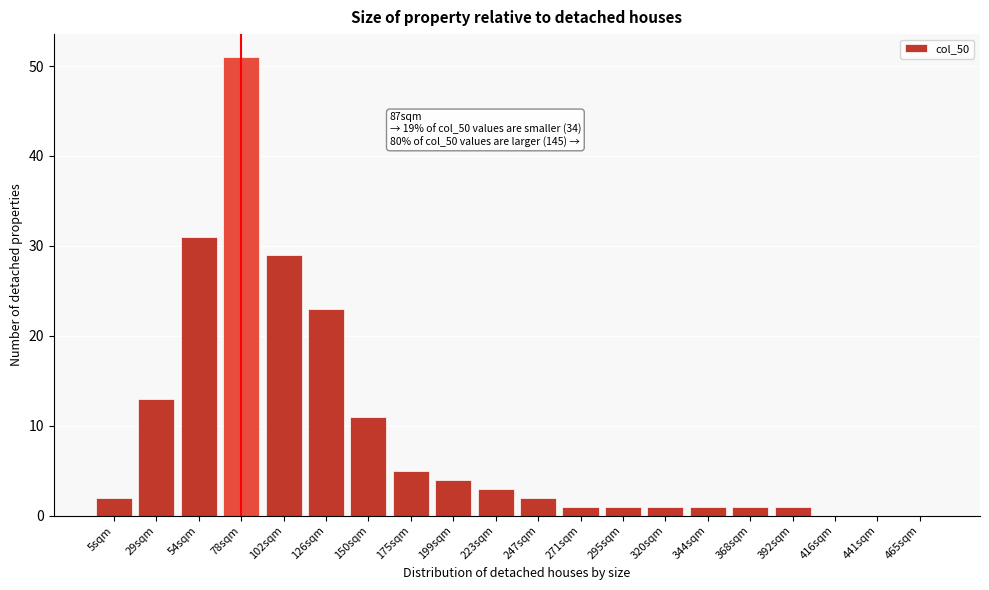

Reading right to left, what are all the values shown in this chart?

465sqm=0	441sqm=0	416sqm=0	392sqm=1	368sqm=1	344sqm=1	320sqm=1	295sqm=1	271sqm=1	247sqm=2	223sqm=3	199sqm=4	175sqm=5	150sqm=11	126sqm=23	102sqm=29	78sqm=51	54sqm=31	29sqm=13	5sqm=2